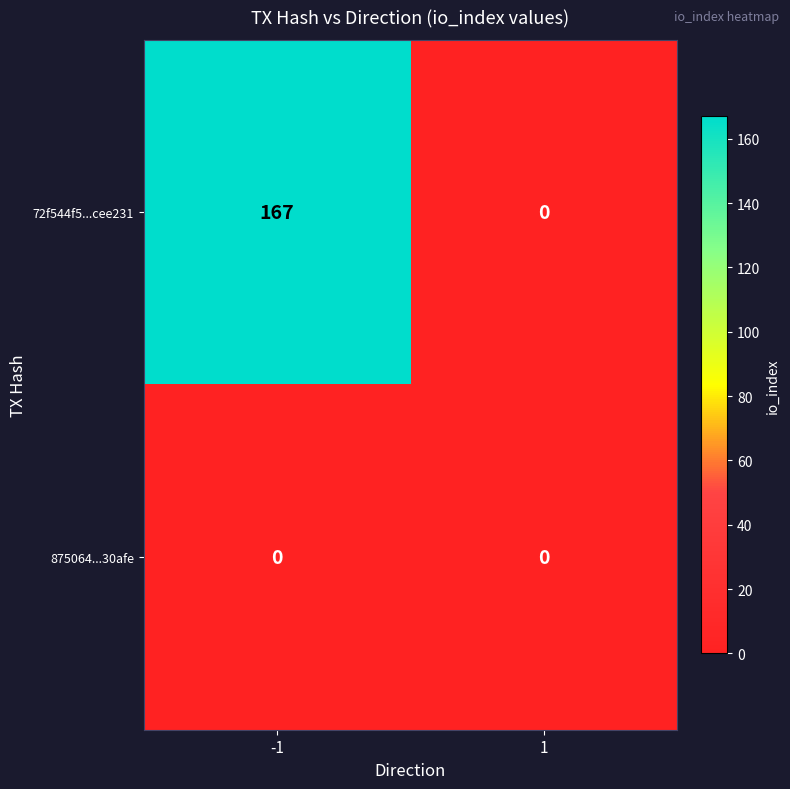

At which category is the sum across all series the highest?

-1